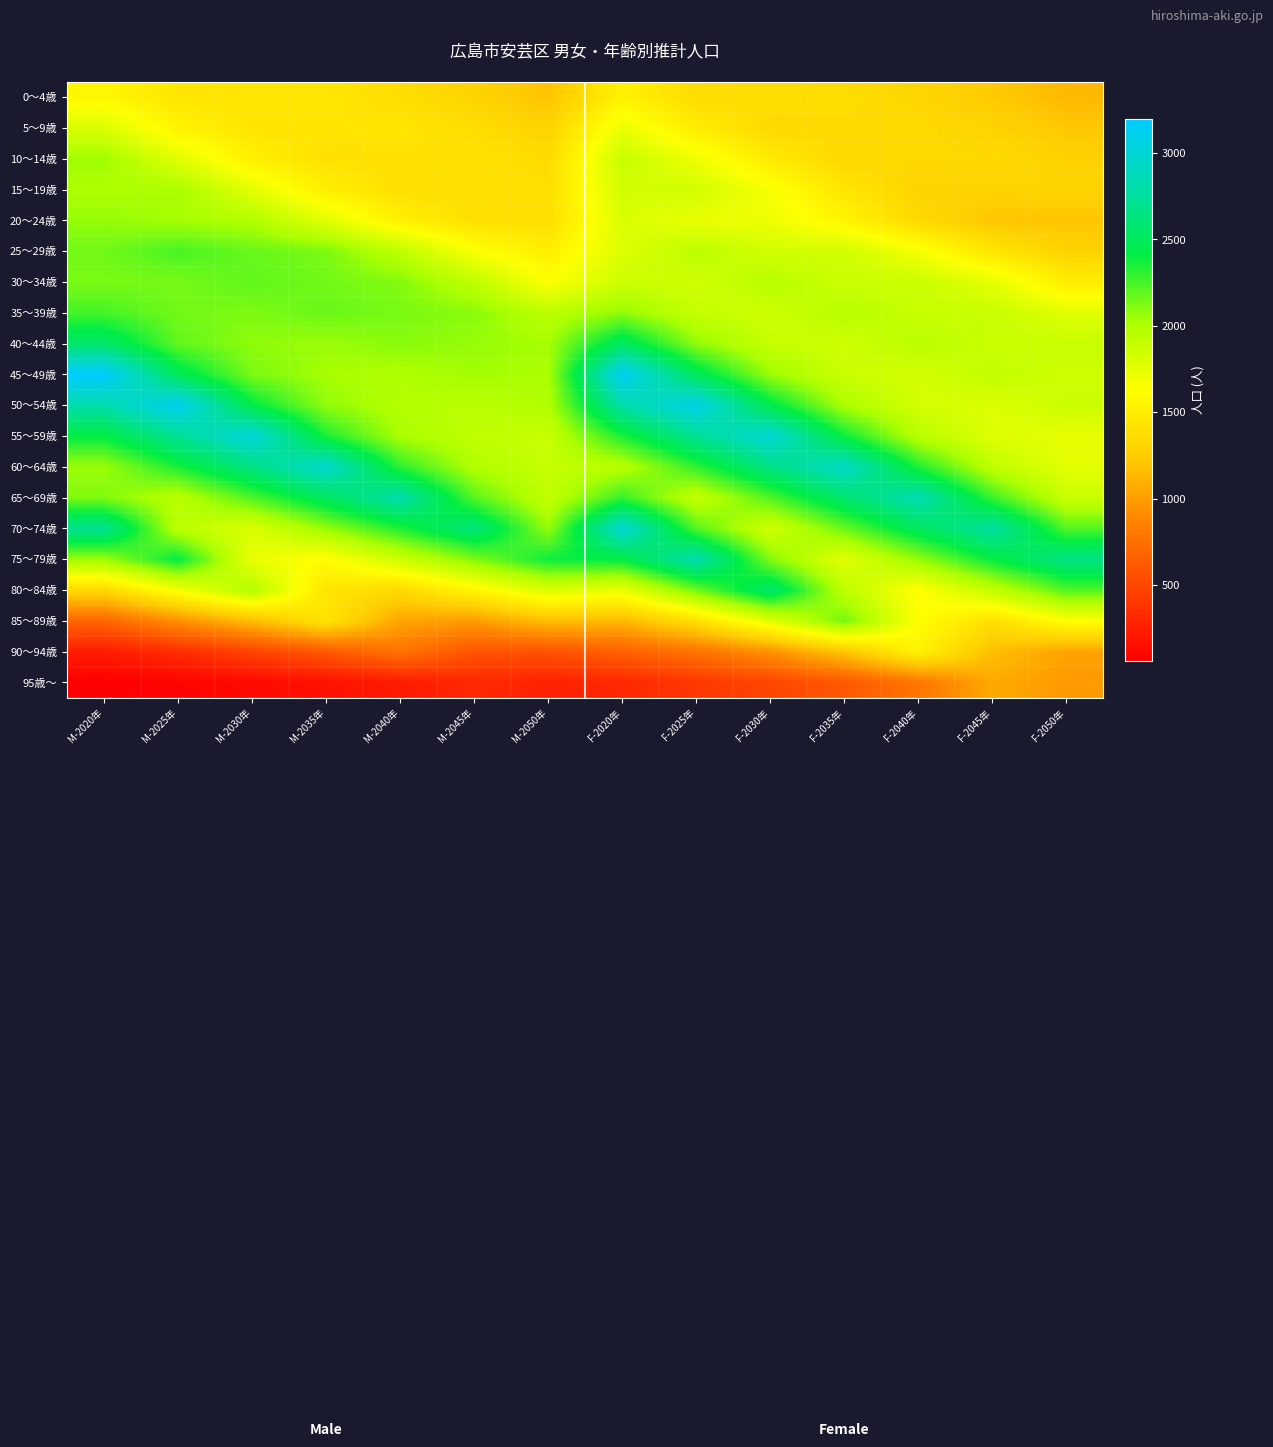

Reading right to left, list all the values displayed in this chart.

0～4歳: F-2050年=1143	F-2045年=1237	F-2040年=1313	F-2035年=1372	F-2030年=1369	F-2025年=1369	F-2020年=1531	M-2050年=1202	M-2045年=1300	M-2040年=1381	M-2035年=1442	M-2030年=1440	M-2025年=1439	M-2020年=1574
5～9歳: F-2050年=1223	F-2045年=1296	F-2040年=1350	F-2035年=1345	F-2030年=1343	F-2025年=1491	F-2020年=1727	M-2050年=1296	M-2045年=1373	M-2040年=1432	M-2035年=1426	M-2030年=1424	M-2025年=1547	M-2020年=1799
10～14歳: F-2050年=1284	F-2045年=1337	F-2040年=1331	F-2035年=1328	F-2030年=1474	F-2025年=1703	F-2020年=1886	M-2050年=1354	M-2045年=1410	M-2040年=1404	M-2035年=1401	M-2030年=1521	M-2025年=1766	M-2020年=2048
15～19歳: F-2050年=1300	F-2045年=1296	F-2040年=1294	F-2035年=1437	F-2030年=1661	F-2025年=1838	F-2020年=1837	M-2050年=1391	M-2045年=1388	M-2040年=1390	M-2035年=1509	M-2030年=1756	M-2025年=2020	M-2020年=2007
20～24歳: F-2050年=1206	F-2045年=1208	F-2040年=1343	F-2035年=1555	F-2030年=1709	F-2025年=1728	F-2020年=1801	M-2050年=1383	M-2045年=1395	M-2040年=1519	M-2035年=1774	M-2030年=1987	M-2025年=2032	M-2020年=2069
25～29歳: F-2050年=1291	F-2045年=1441	F-2040年=1676	F-2035年=1839	F-2030年=1839	F-2025年=1938	F-2020年=1783	M-2050年=1510	M-2045年=1646	M-2040年=1935	M-2035年=2129	M-2030年=2176	M-2025年=2246	M-2020年=2152
30～34歳: F-2050年=1495	F-2045年=1746	F-2040年=1876	F-2035年=1875	F-2030年=1953	F-2025年=1852	F-2020年=1867	M-2050年=1632	M-2045年=1930	M-2040年=2113	M-2035年=2149	M-2030年=2195	M-2025年=2141	M-2020年=2133
35～39歳: F-2050年=1773	F-2045年=1888	F-2040年=1885	F-2035年=1954	F-2030年=1864	F-2025年=1896	F-2020年=2081	M-2050年=1941	M-2045年=2097	M-2040年=2132	M-2035年=2171	M-2030年=2122	M-2025年=2148	M-2020年=2255
40～44歳: F-2050年=1884	F-2045年=1878	F-2040年=1942	F-2035年=1856	F-2030年=1891	F-2025年=2080	F-2020年=2528	M-2050年=2030	M-2045年=2064	M-2040年=2098	M-2035年=2052	M-2030年=2082	M-2025年=2190	M-2020年=2562
45～49歳: F-2050年=1853	F-2045年=1914	F-2040年=1831	F-2035年=1868	F-2030年=2054	F-2025年=2503	F-2020年=3140	M-2050年=2014	M-2045年=2040	M-2040年=1995	M-2035年=2028	M-2030年=2133	M-2025年=2493	M-2020年=3200
50～54歳: F-2050年=1869	F-2045年=1789	F-2040年=1827	F-2035年=2009	F-2030年=2448	F-2025年=3077	F-2020年=2804	M-2050年=1987	M-2045年=1943	M-2040年=1977	M-2035年=2079	M-2030年=2429	M-2025年=3123	M-2020年=2814
55～59歳: F-2050年=1743	F-2045年=1779	F-2040年=1955	F-2035年=2382	F-2030年=2989	F-2025年=2721	F-2020年=2350	M-2050年=1884	M-2045年=1917	M-2040年=2014	M-2035年=2351	M-2030年=3019	M-2025年=2715	M-2020年=2413
60～64歳: F-2050年=1753	F-2045年=1926	F-2040年=2339	F-2035年=2929	F-2030年=2659	F-2025年=2302	F-2020年=1955	M-2050年=1890	M-2045年=1986	M-2040年=2313	M-2035年=2956	M-2030年=2650	M-2025年=2357	M-2020年=2050
65～69歳: F-2050年=1878	F-2045年=2276	F-2040年=2843	F-2035年=2576	F-2030年=2230	F-2025年=1901	F-2020年=2290	M-2050年=1906	M-2045年=2213	M-2040年=2817	M-2035年=2518	M-2030年=2233	M-2025年=1948	M-2020年=2117
70～74歳: F-2050年=2226	F-2045年=2778	F-2040年=2512	F-2035年=2170	F-2030年=1848	F-2025年=2223	F-2020年=2983	M-2050年=2066	M-2045年=2625	M-2040年=2339	M-2035年=2066	M-2030年=1795	M-2025年=1940	M-2020年=2712
75～79歳: F-2050年=2667	F-2045年=2406	F-2040年=2073	F-2035年=1761	F-2030年=2111	F-2025年=2830	F-2020年=2421	M-2050年=2384	M-2045年=2117	M-2040年=1860	M-2035年=1608	M-2030年=1728	M-2025年=2412	M-2020年=2049
80～84歳: F-2050年=2224	F-2045年=1911	F-2040年=1620	F-2035年=1929	F-2030年=2572	F-2025年=2156	F-2020年=1728	M-2050年=1799	M-2045年=1569	M-2040年=1346	M-2035年=1431	M-2030年=1986	M-2025年=1673	M-2020年=1341
85～89歳: F-2050年=1640	F-2045年=1389	F-2040年=1627	F-2035年=2153	F-2030年=1766	F-2025年=1396	F-2020年=1140	M-2050年=1175	M-2045年=995	M-2040年=1040	M-2035年=1427	M-2030年=1166	M-2025年=934	M-2020年=693
90～94歳: F-2050年=1031	F-2045年=1173	F-2040年=1543	F-2035年=1216	F-2030年=947	F-2025年=768	F-2020年=661	M-2050年=566	M-2045年=576	M-2040年=778	M-2035年=609	M-2030年=476	M-2025年=340	M-2020年=235
95歳～: F-2050年=980	F-2045年=1062	F-2040年=782	F-2035年=604	F-2030年=487	F-2025年=403	F-2020年=307	M-2050年=266	M-2045年=311	M-2040年=226	M-2035年=169	M-2030年=119	M-2025年=84	M-2020年=60